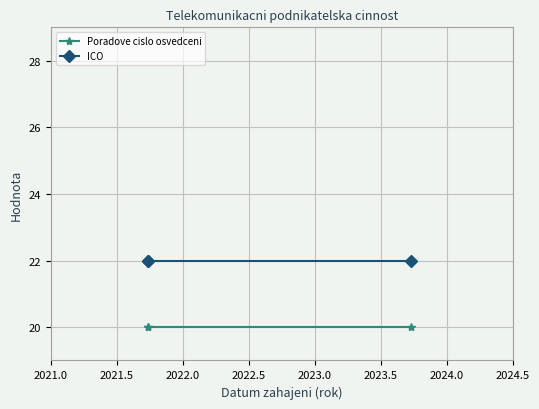

What is the smallest value displayed?

20